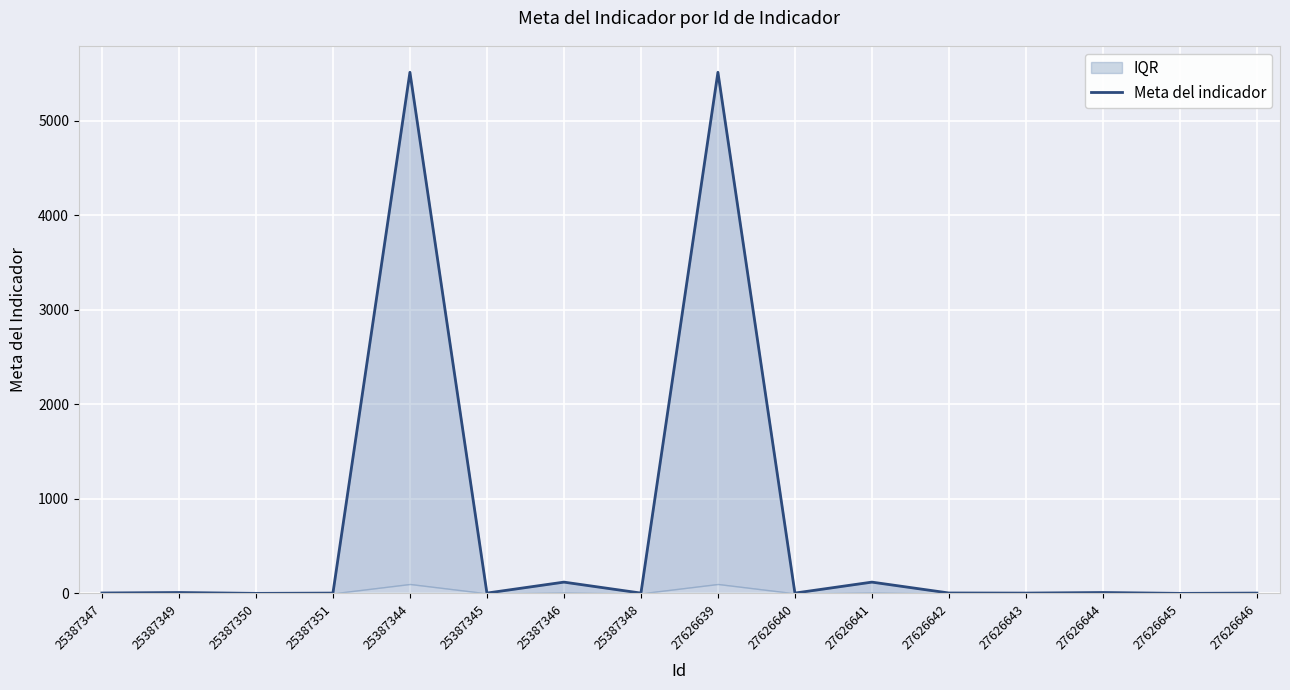

What is the minimum value shown in the chart?

1